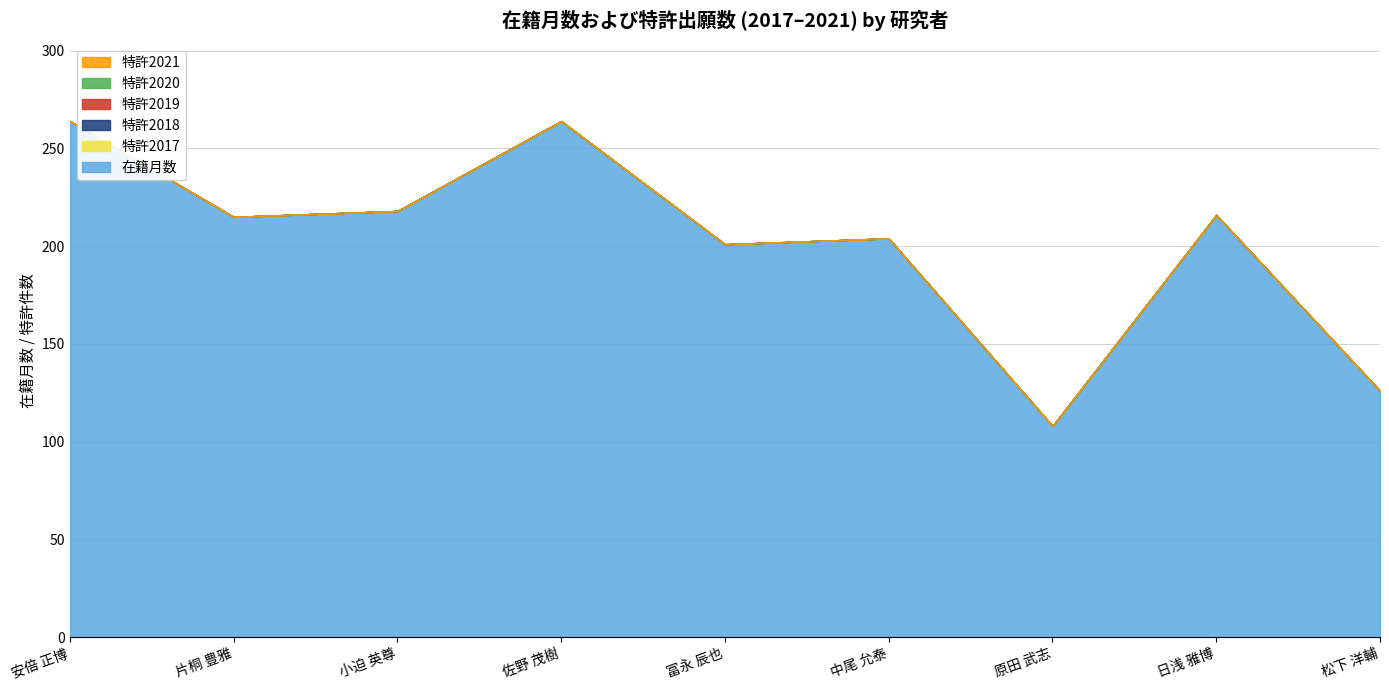

Reading right to left, what are all the values shown in this chart?

在籍月数: 126	216	108	204	201	264	218	215	264
特許2017: 0	0	0	0	0	0	0	0	0
特許2018: 0	0	0	0	0	0	0	0	0
特許2019: 0	0	0	0	0	0	0	0	0
特許2020: 0	0	0	0	0	0	0	0	0
特許2021: 0	0	0	0	0	0	0	0	0